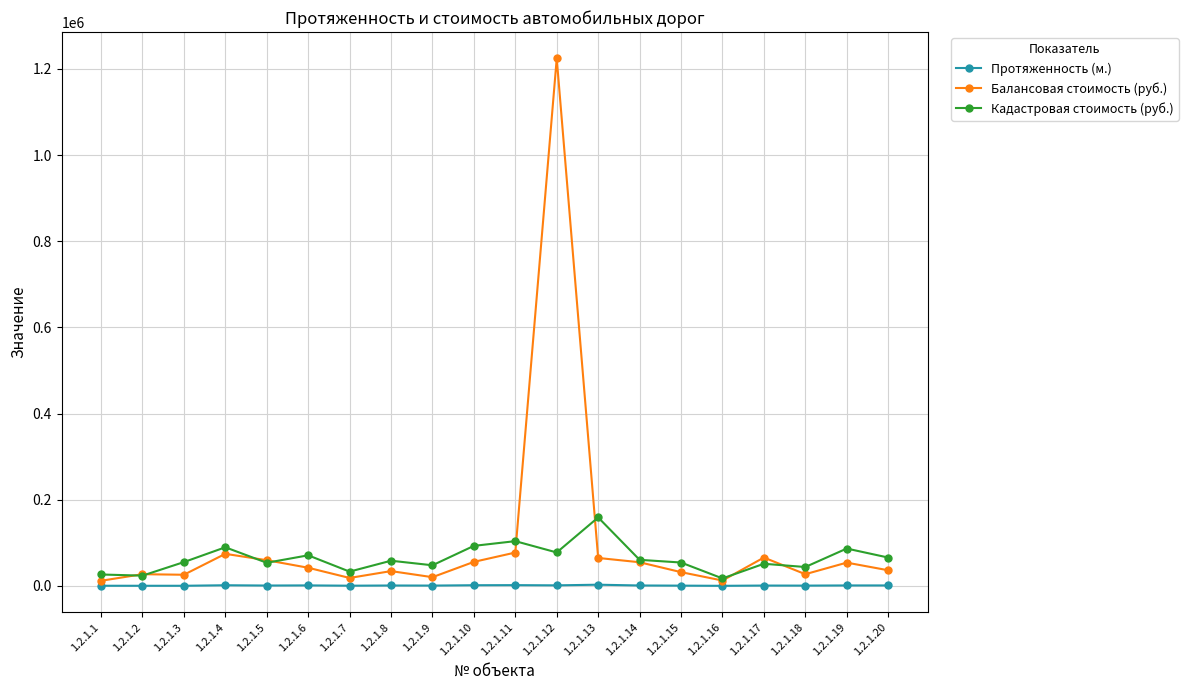

The value of Балансовая стоимость (руб.) at 1.2.1.12 is 1607440.1. True or false?

False